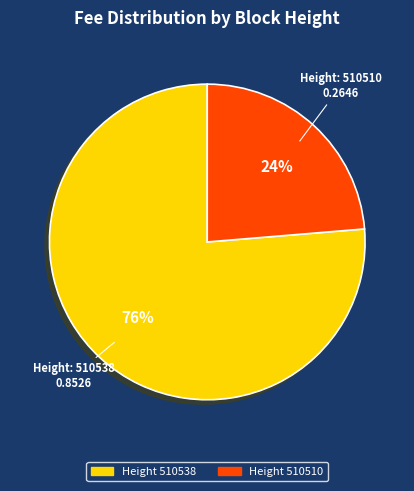

Does any single category account for the majority?

Yes